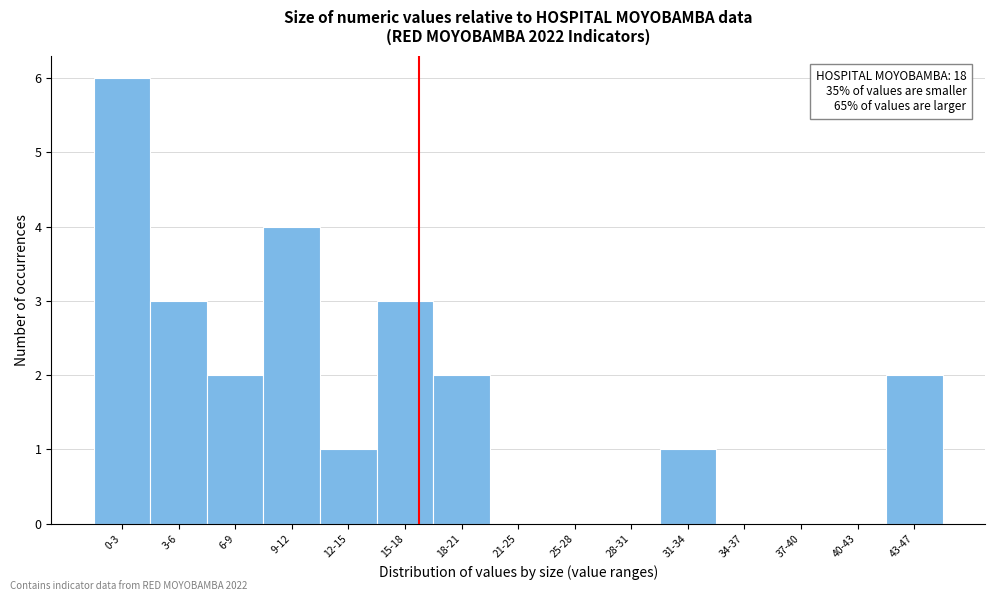

Reading left to right, transcribe all the data shown in this chart.

0-3=6	3-6=3	6-9=2	9-12=4	12-15=1	15-18=3	18-21=2	21-25=0	25-28=0	28-31=0	31-34=1	34-37=0	37-40=0	40-43=0	43-47=2